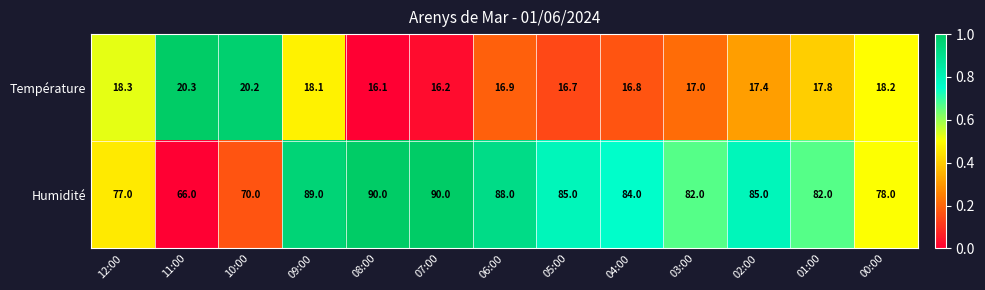

Which series changed the most between 10:00 and 09:00?

Humidité